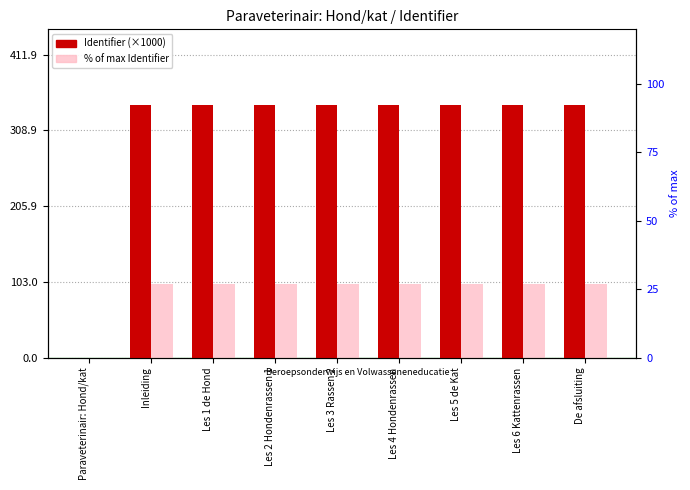

What is the sum of the % of max Identifier values at Les 5 de Kat and Les 6 Kattenrassen?

200.0